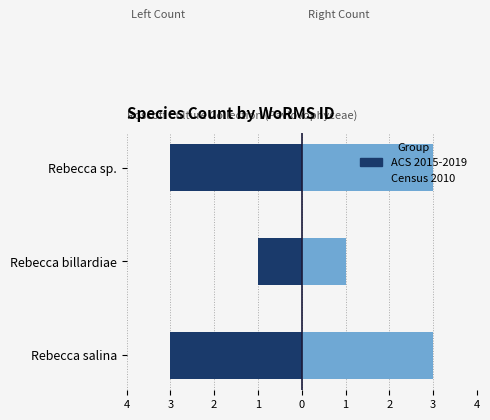

What is the difference between the maximum and minimum values in the Census 2010 series?

2